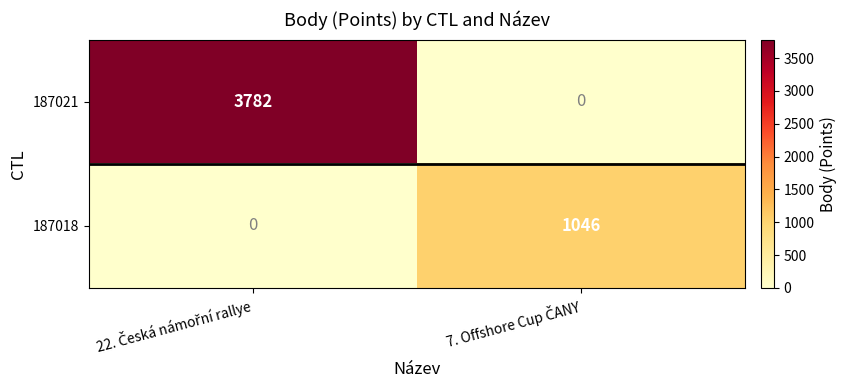

How many values in the 187021 series are below 3782?

1